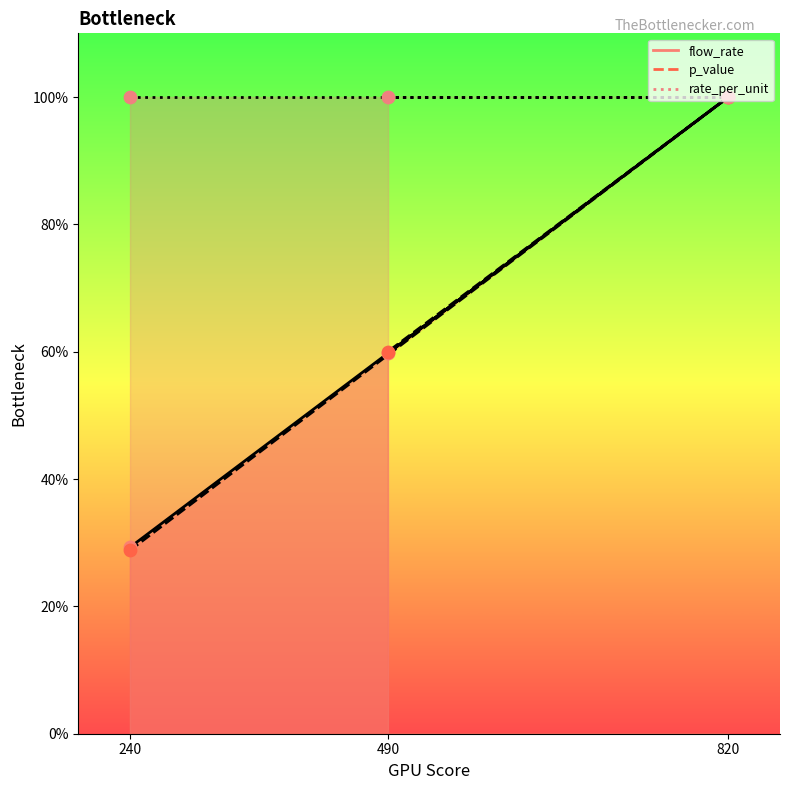

Which series has the widest spread of Y values?

p_value_line